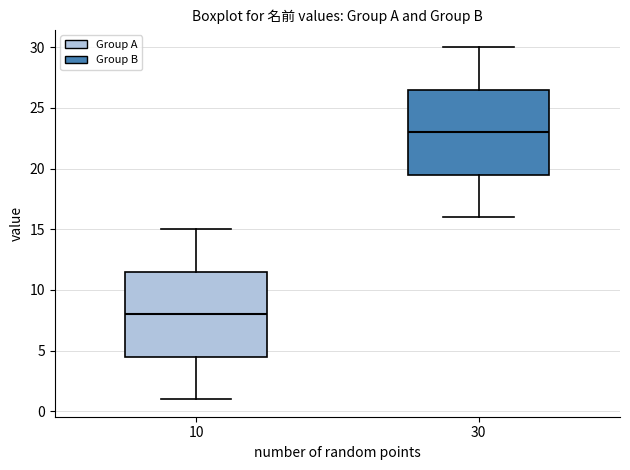

Where does the lower whisker of the box at x = 30 end on the y-axis? The values are not printed on the chart, so give them approximately, as read against the axis.

16.0